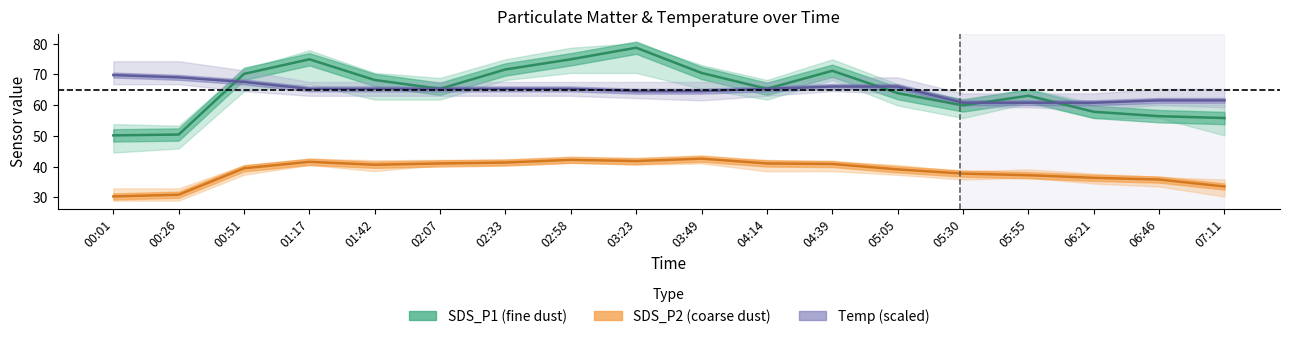

What is the total value across all series at 01:17?

181.7